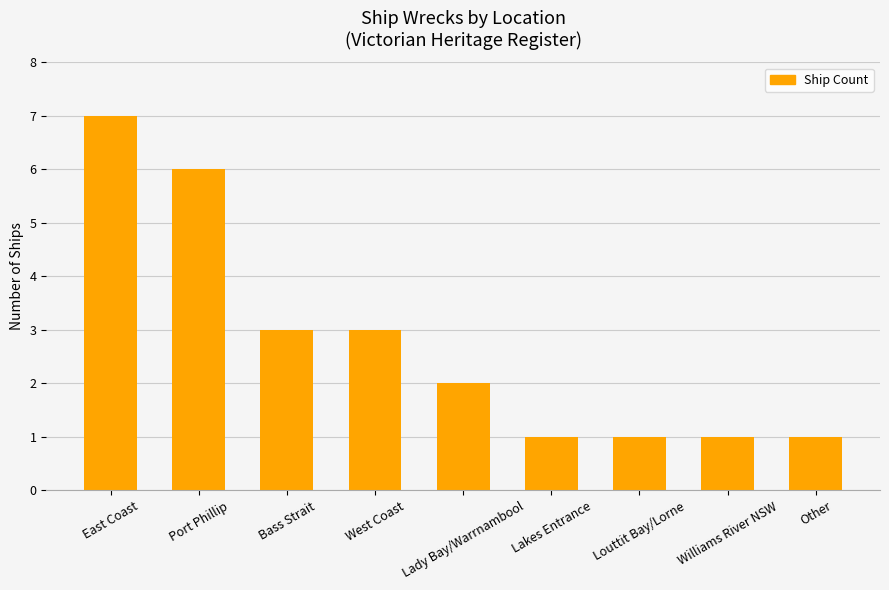

Reading left to right, what are all the values shown in this chart?

7	6	3	3	2	1	1	1	1